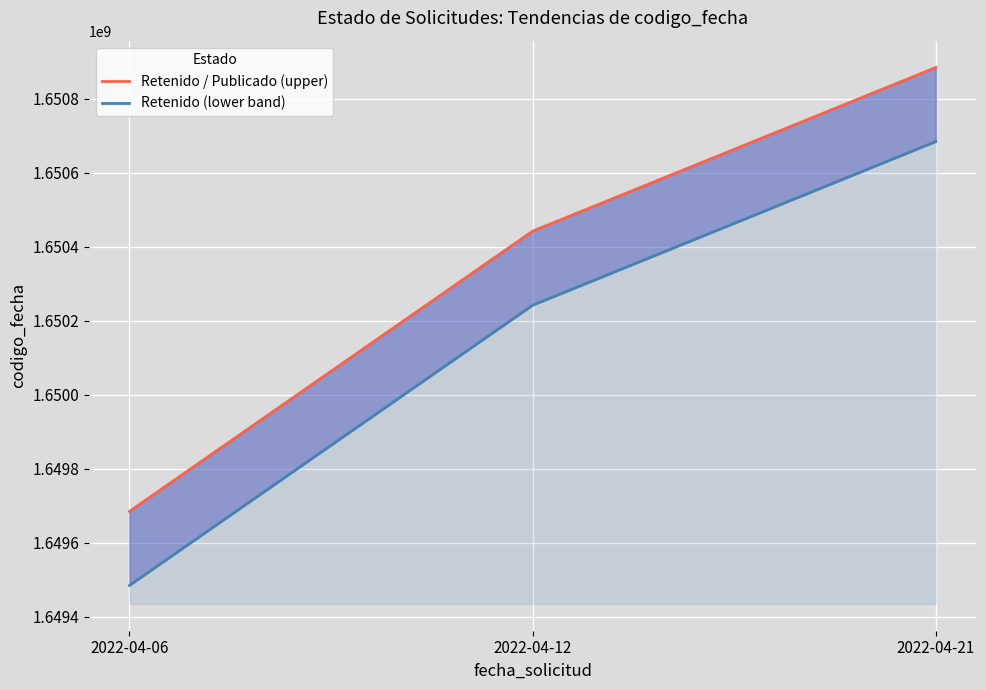

List the series in order of their overall mean, highest first.

Retenido / Publicado (upper), Retenido (lower band)